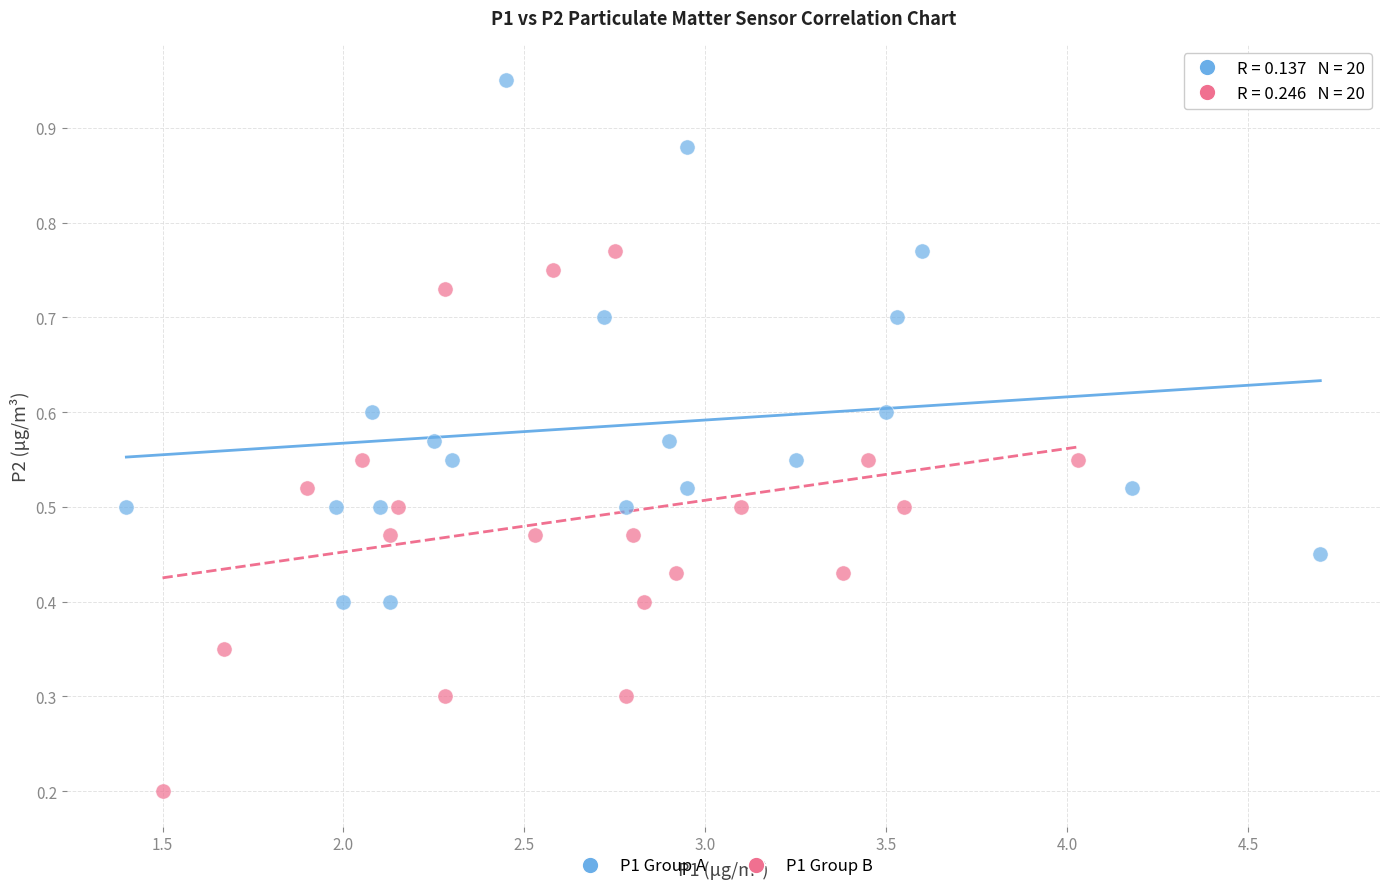

Which series has the largest Y range (max minus min)?

P1 Group B